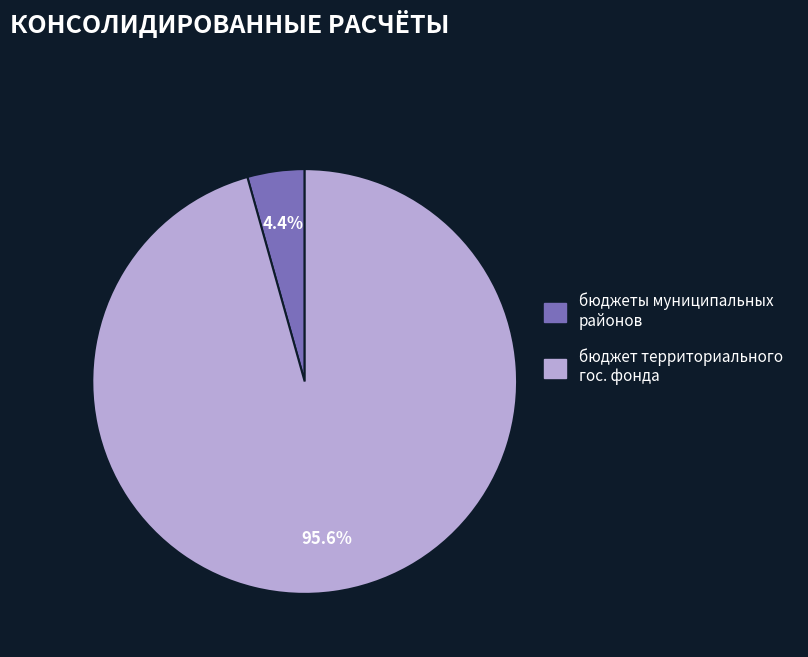

Is бюджеты муниципальных районов the majority of the pie?

No